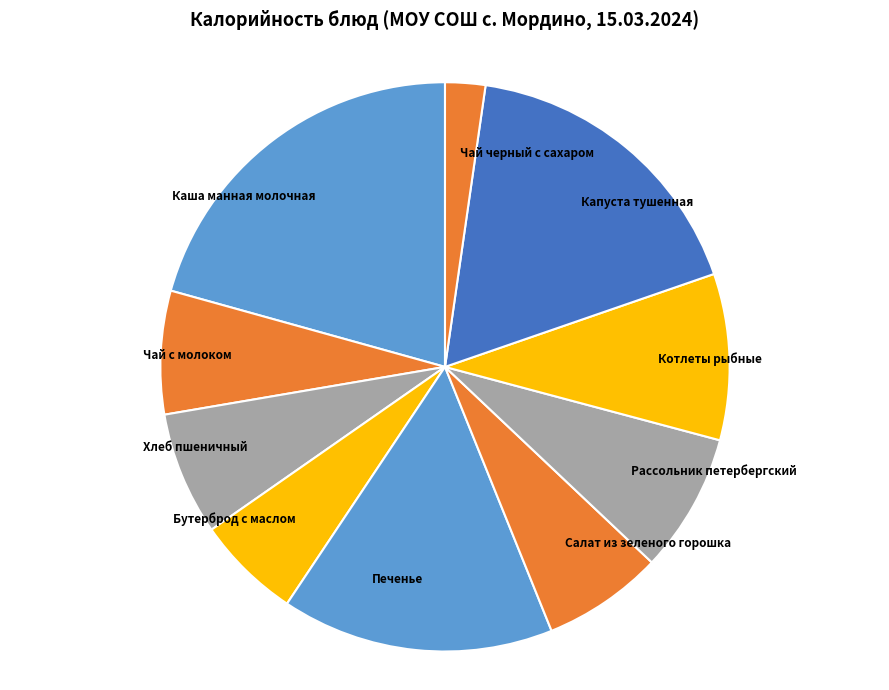

The Бутерброд с маслом slice represents 6% of the pie. True or false?

True